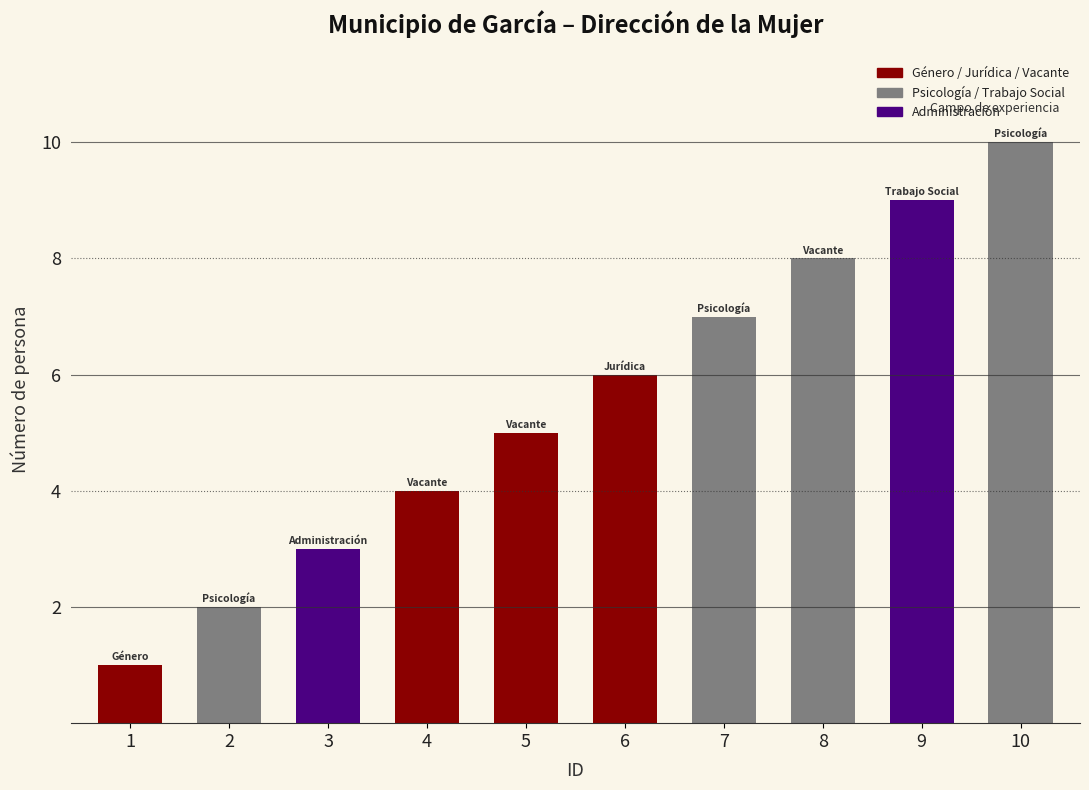

What is the sum of all values?

55